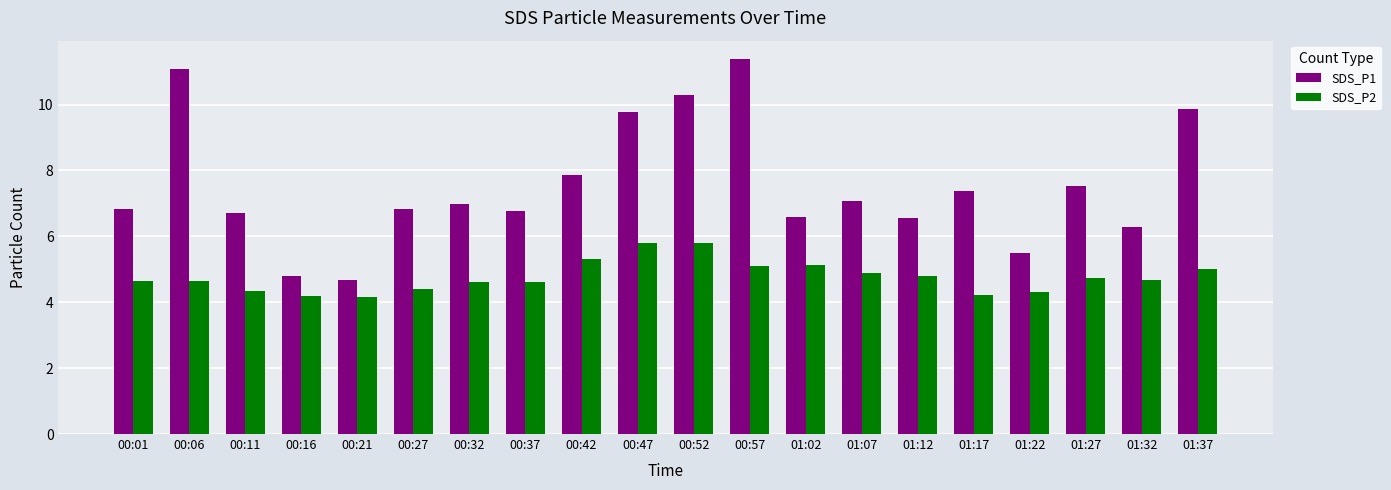

How many series are shown in this chart?

2